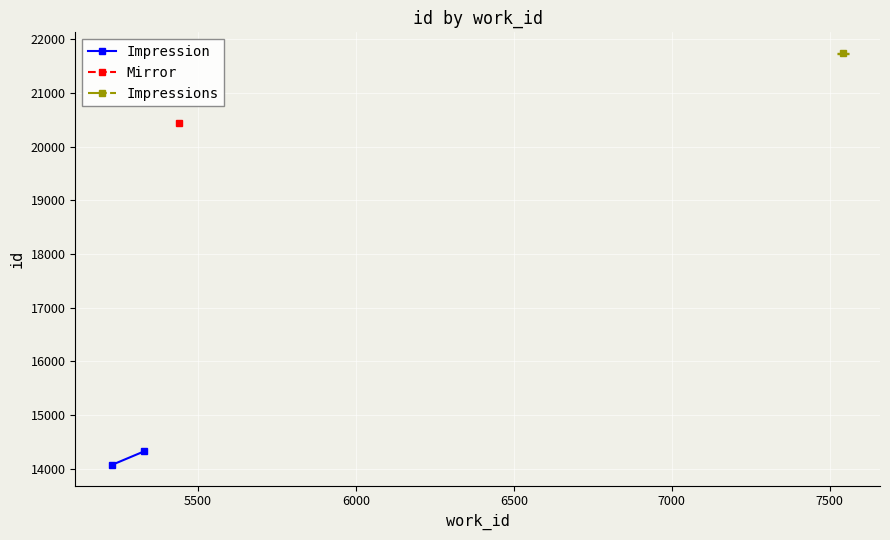

What is the minimum value shown in the chart?

14069